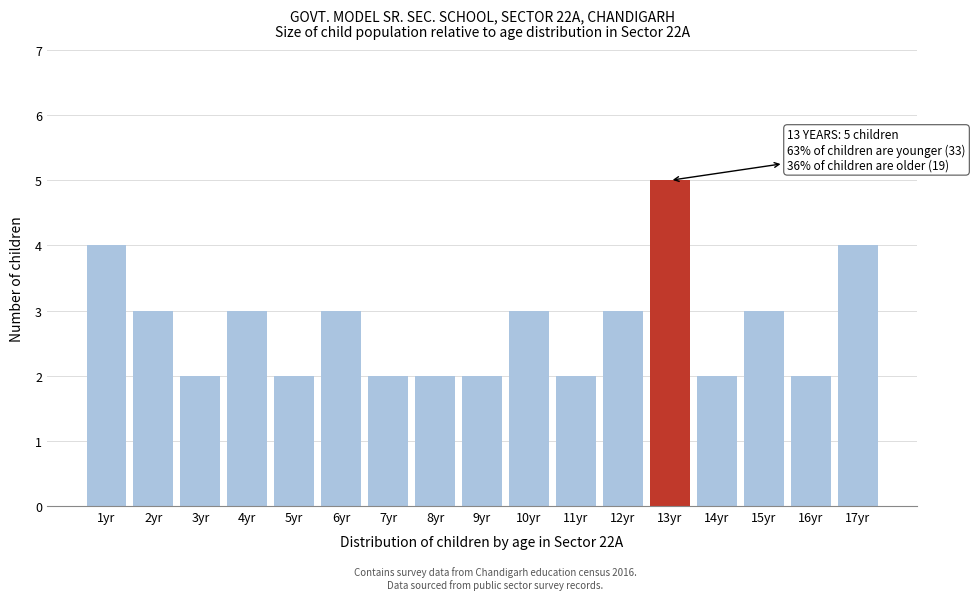

Reading left to right, transcribe all the data shown in this chart.

4	3	2	3	2	3	2	2	2	3	2	3	5	2	3	2	4